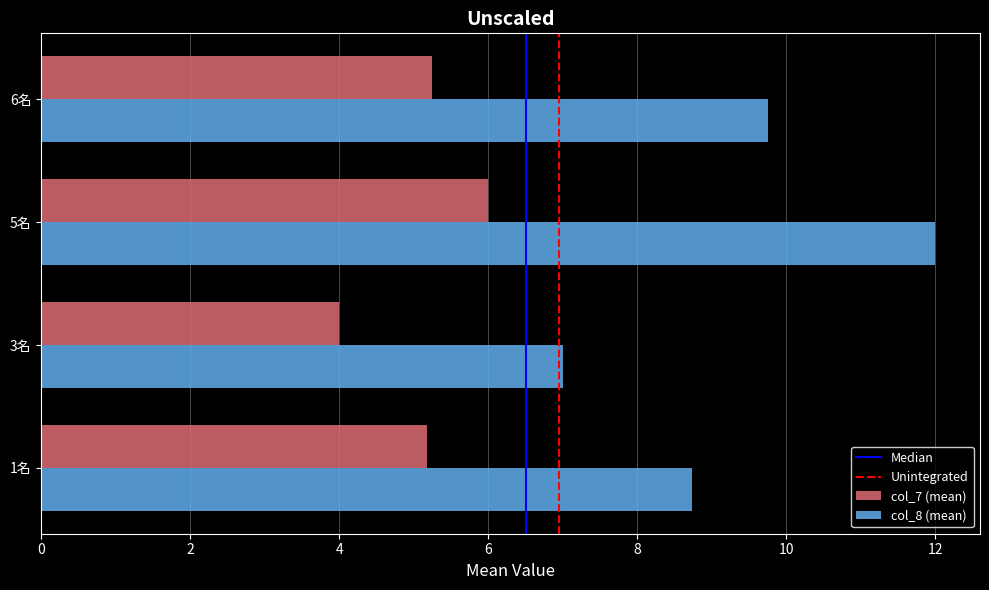

Which label corresponds to the largest value in the chart?

5名